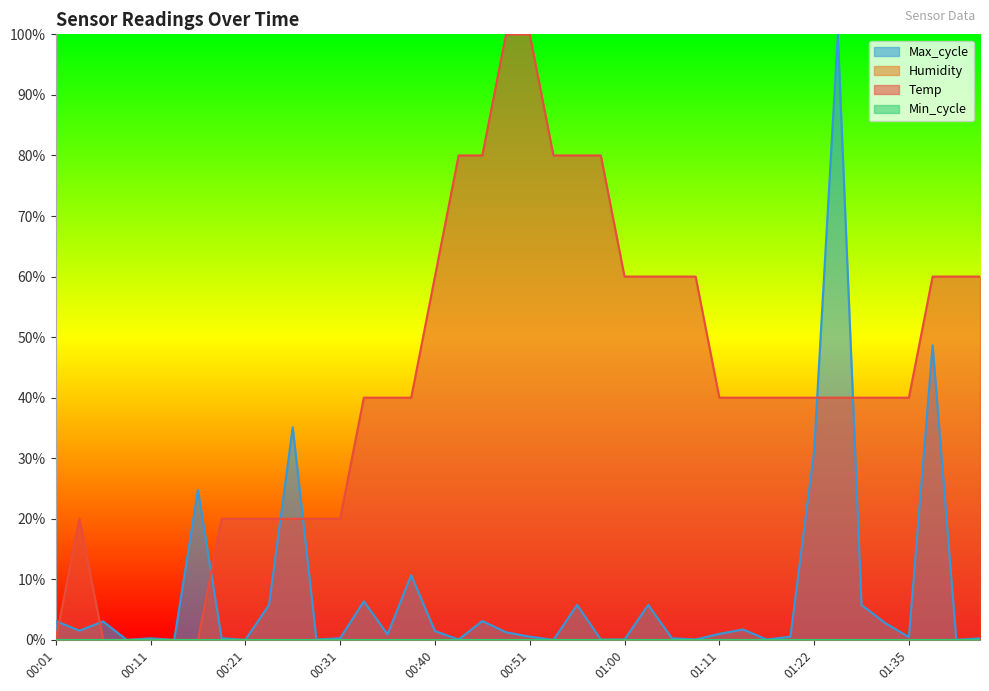

What is the sum of the Temp values at 00:56 and 01:32?

1.2